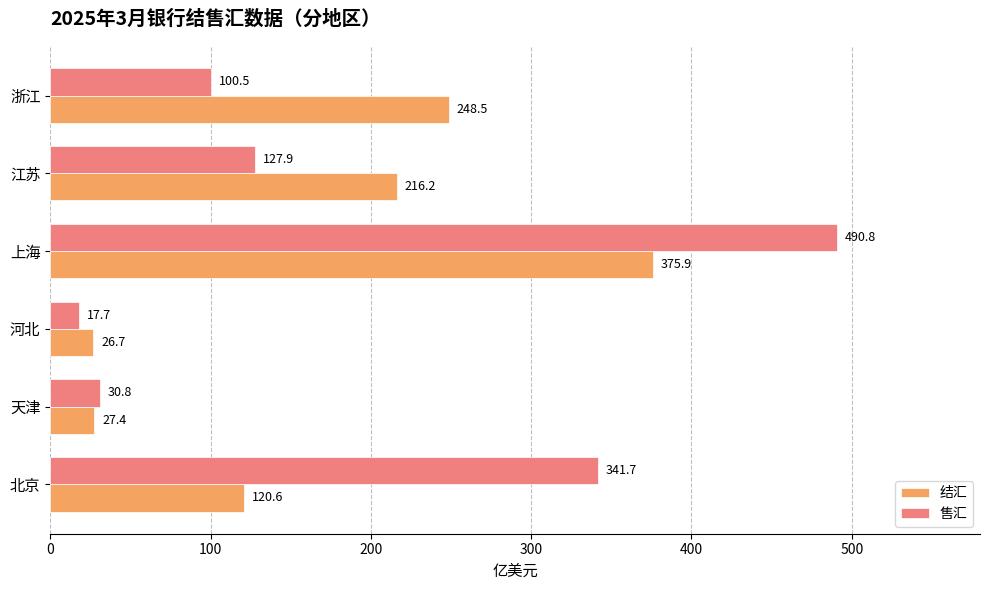

What is the total value across all series at 河北?

44.4